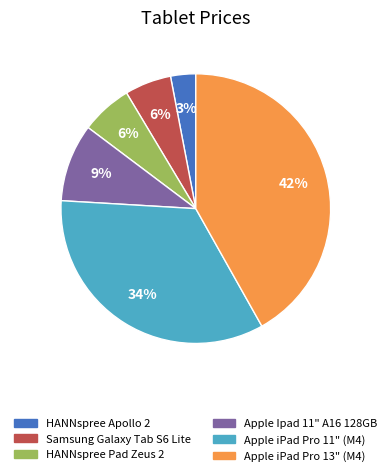

Do Samsung Galaxy Tab S6 Lite and Apple iPad Pro 11" (M4) together represent more than half of the pie?

No